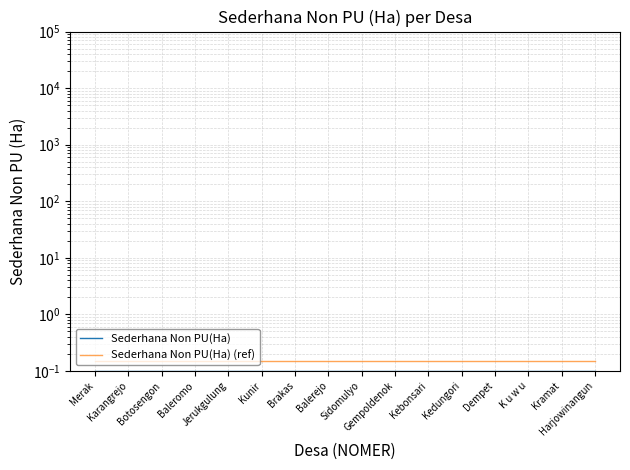

What is the sum of all Sederhana Non PU(Ha) values?

1.6